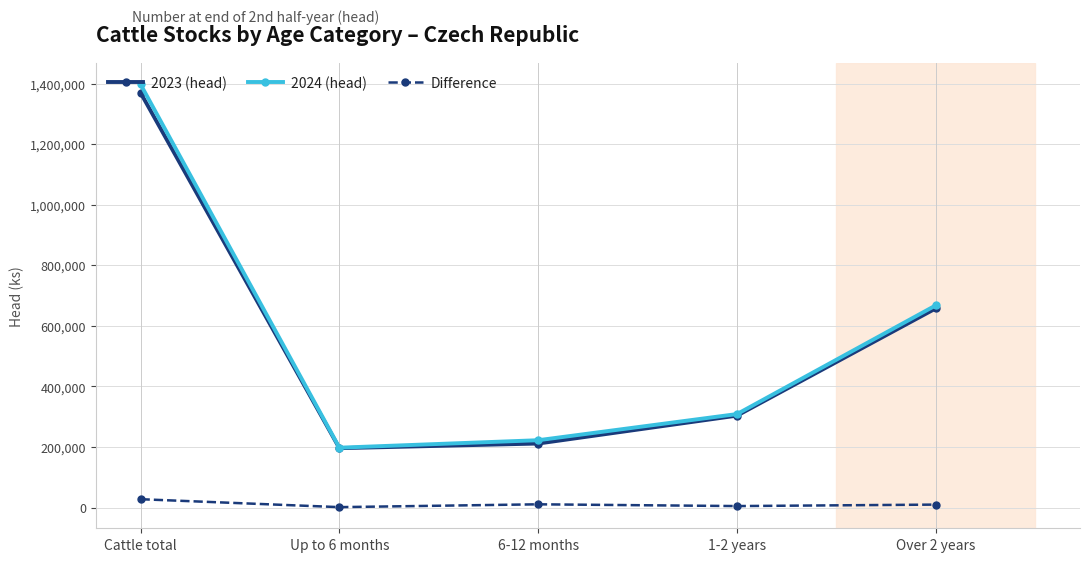

Which series has the largest range (max minus min)?

2024 (head)